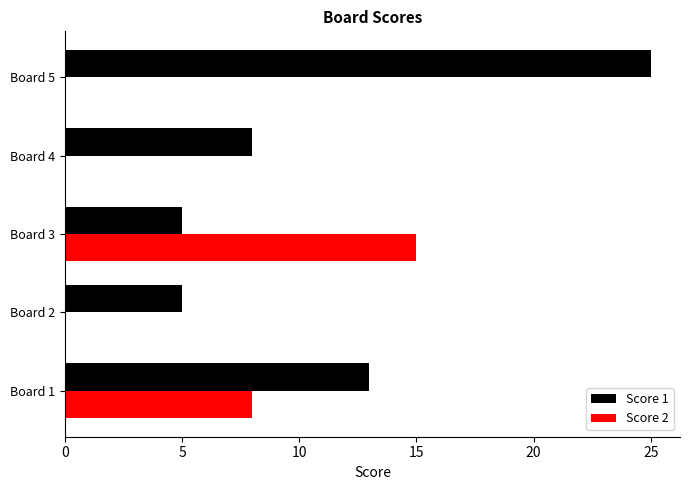

How many categories are shown in the chart?

5